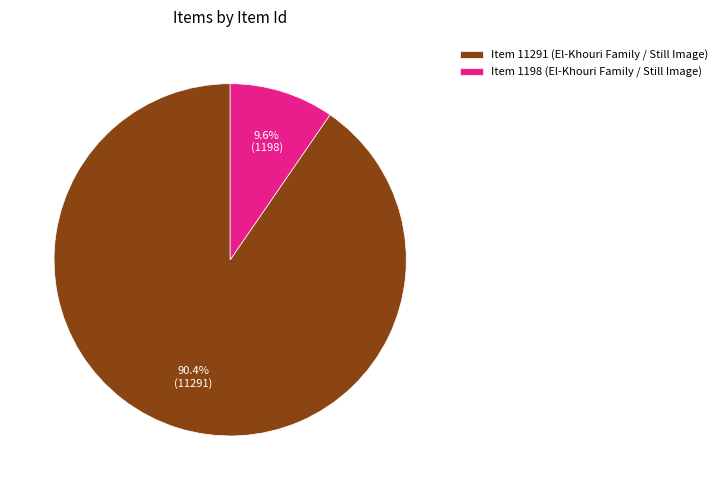

To the nearest percent, what portion does Item 11291 (El-Khouri Family / Still Image) represent?

90%